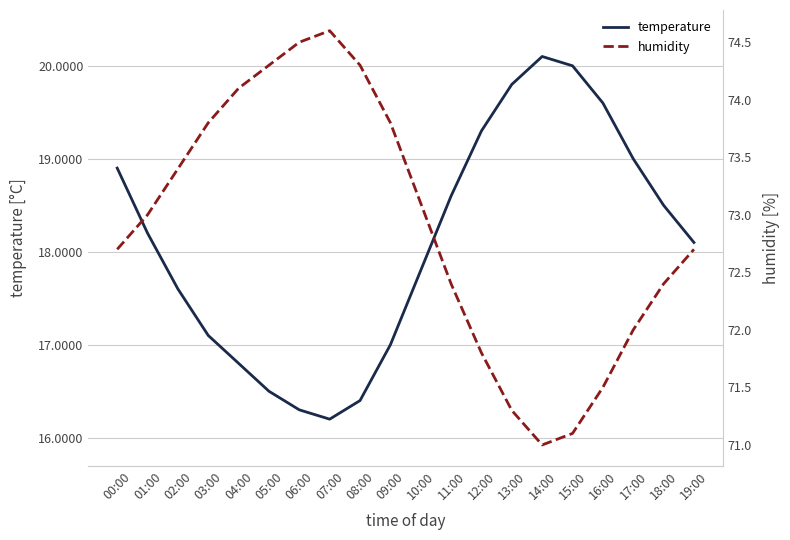

How many data points in temperature are above 18?

11